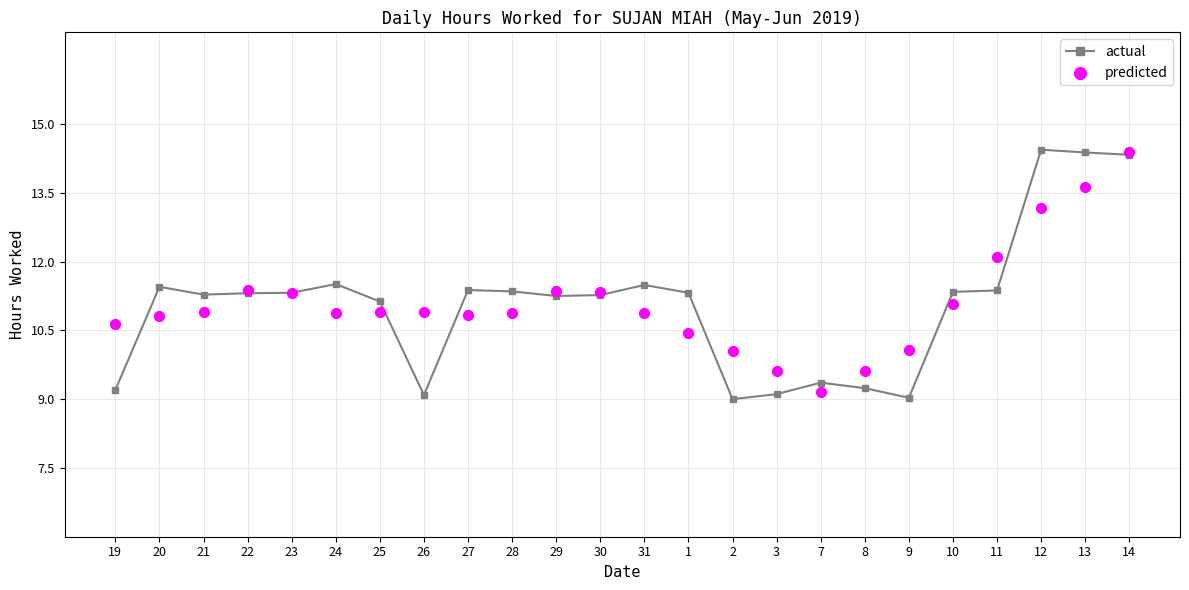

What is the total value across all series at 22?

22.7